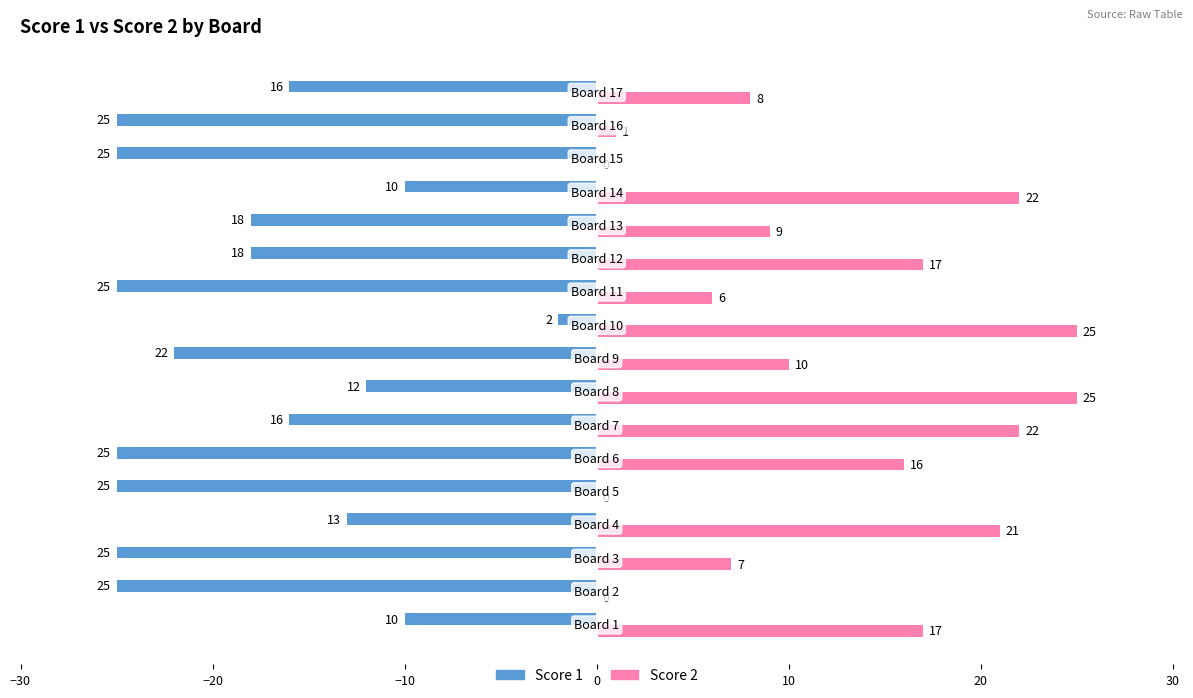

Which series has the largest total across all categories?

Score 2